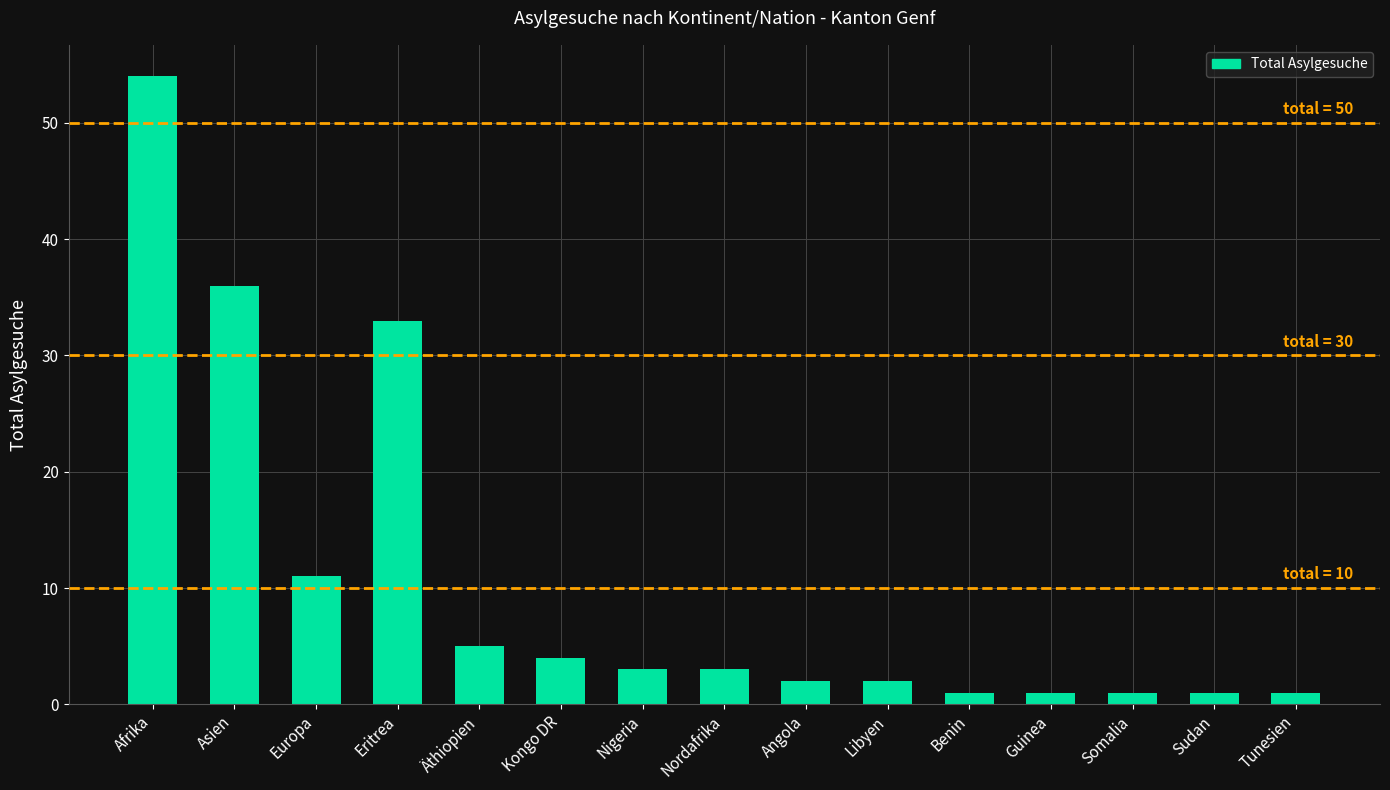

Are the bars grouped side by side (vs. stacked)?

No